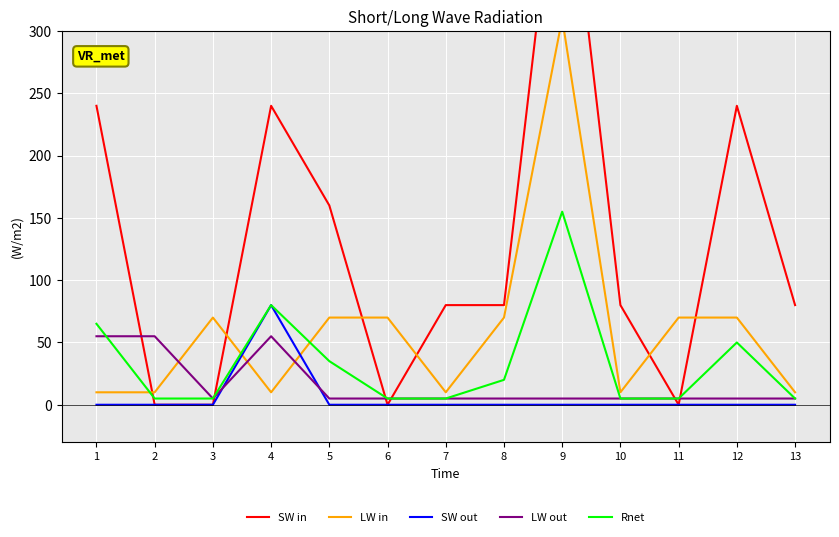

After their last crossing, which series has the higher values: LW out or LW in?

LW in